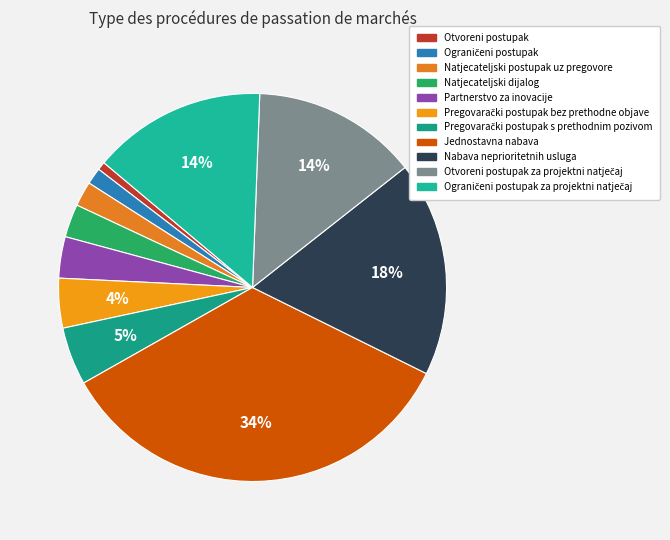

How many slices are in this pie chart?

11